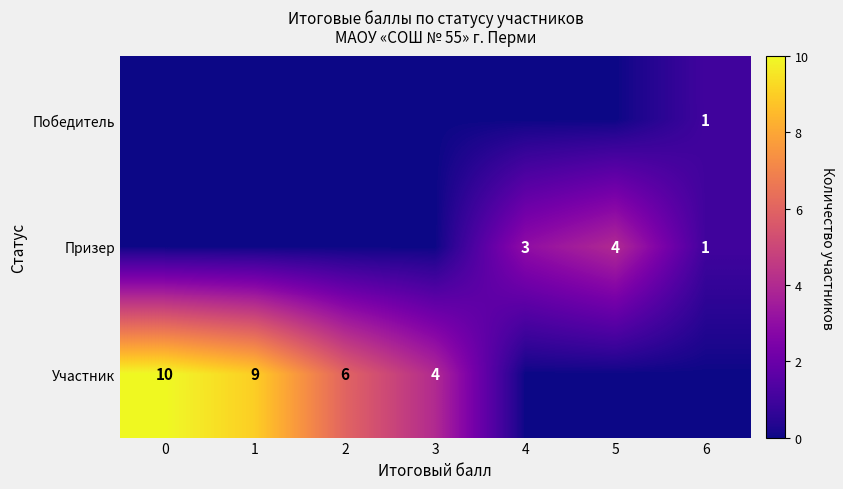

Which category has the highest value in the Победитель series?

6